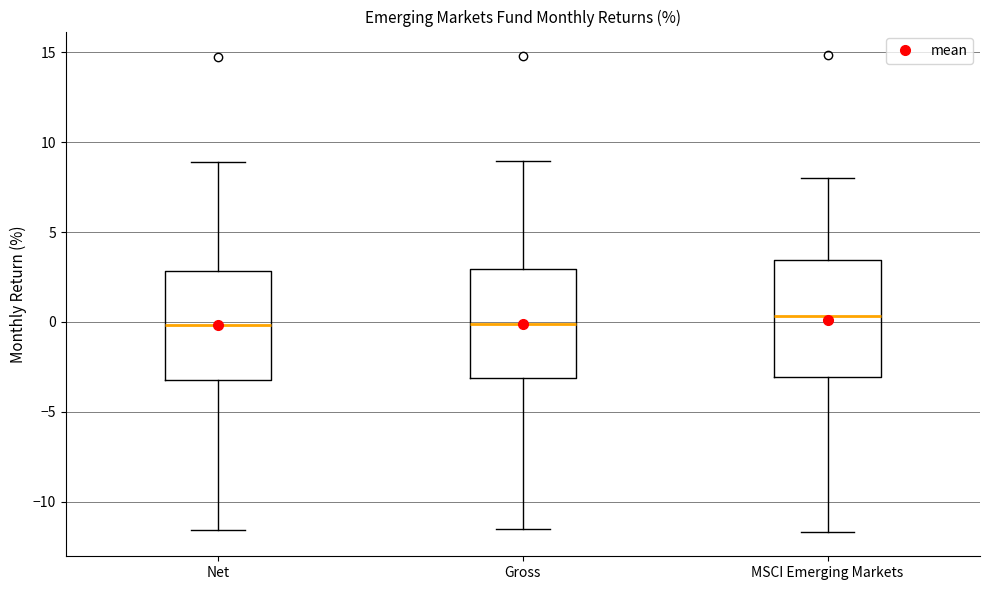

Reading left to right, transcribe this box plot: for each box, give where its median line is, the range the box spans, and where its two whiskers end, as read against the y-axis. The values are not printed on the chart, so give them approximately, as read against the axis.

Net: median 0.0, box -3.0 to 3.0, whiskers -11.5 to 9.0
Gross: median 0.0, box -3.0 to 3.0, whiskers -11.5 to 9.0
MSCI Emerging Markets: median 0.5, box -3.0 to 3.5, whiskers -11.5 to 8.0